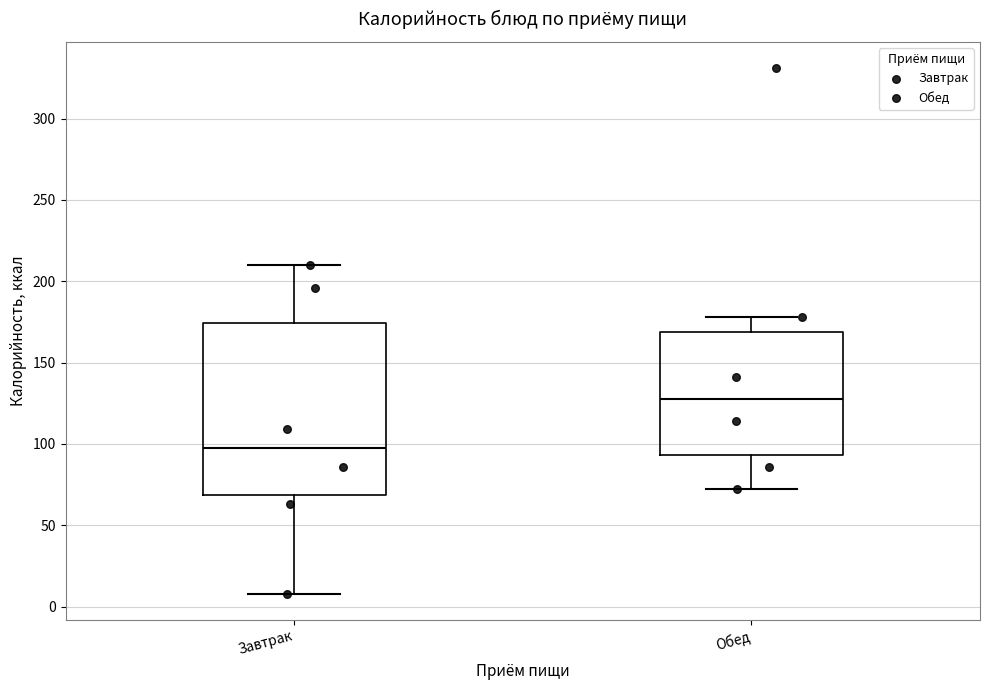

Where is the upper edge of the box for Обед on the y-axis? The values are not printed on the chart, so give them approximately, as read against the axis.

170